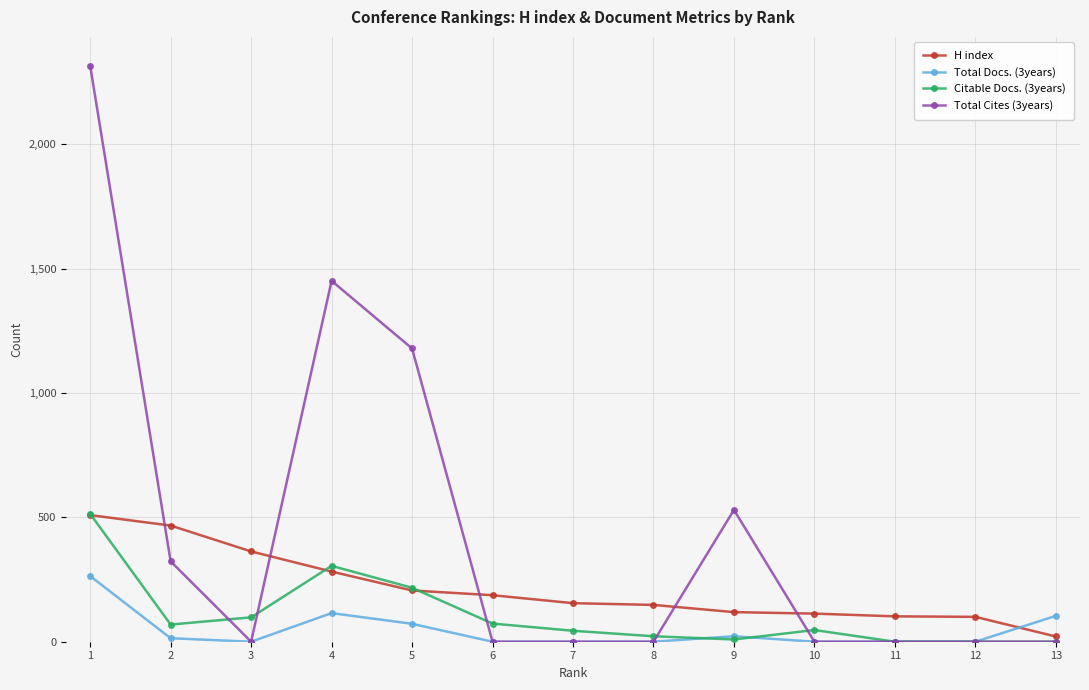

How many lines are shown in the chart?

4